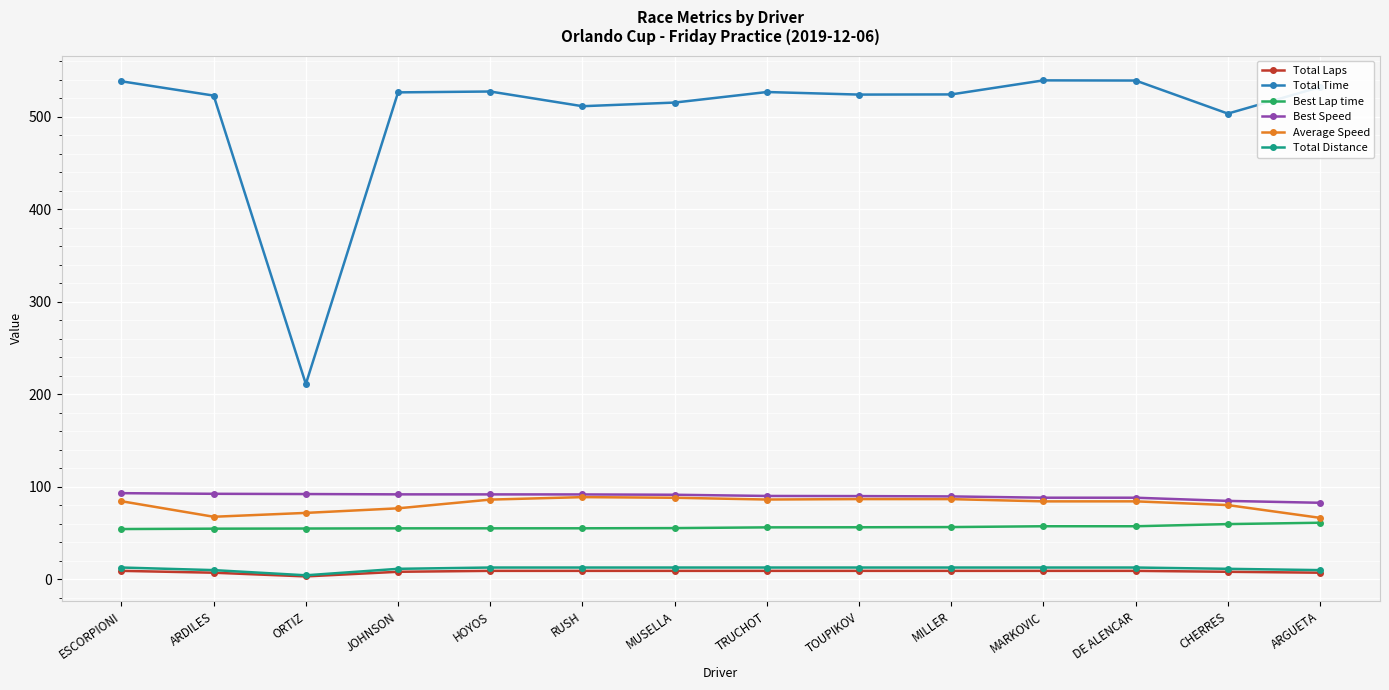

True or false: Total Laps and Best Lap time cross at least once.

False